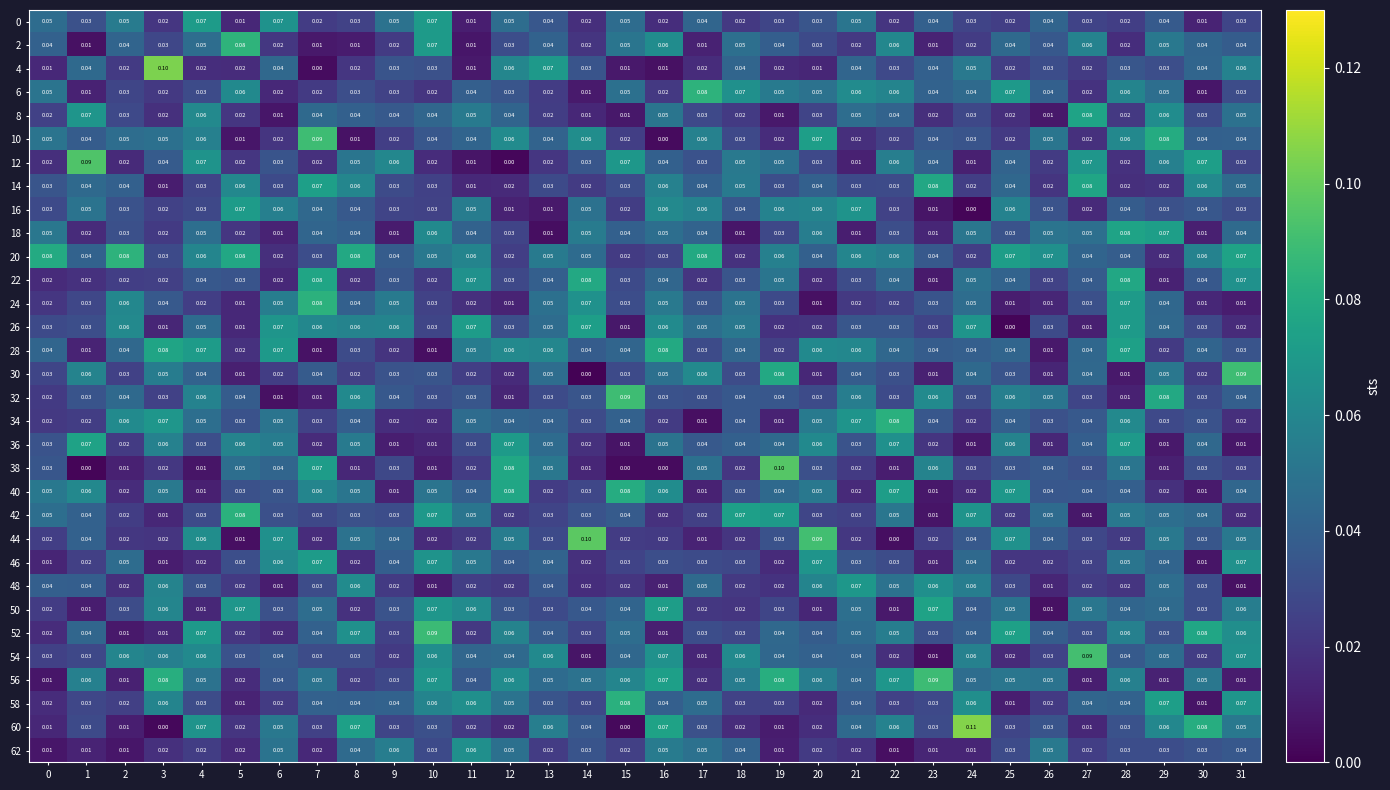

Count the number of categories in the chart.

32